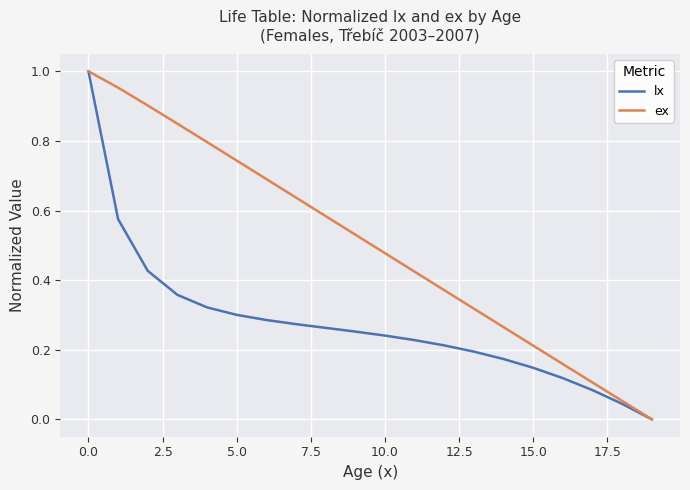

Rank the series by their average value, from highest to lowest.

ex, lx